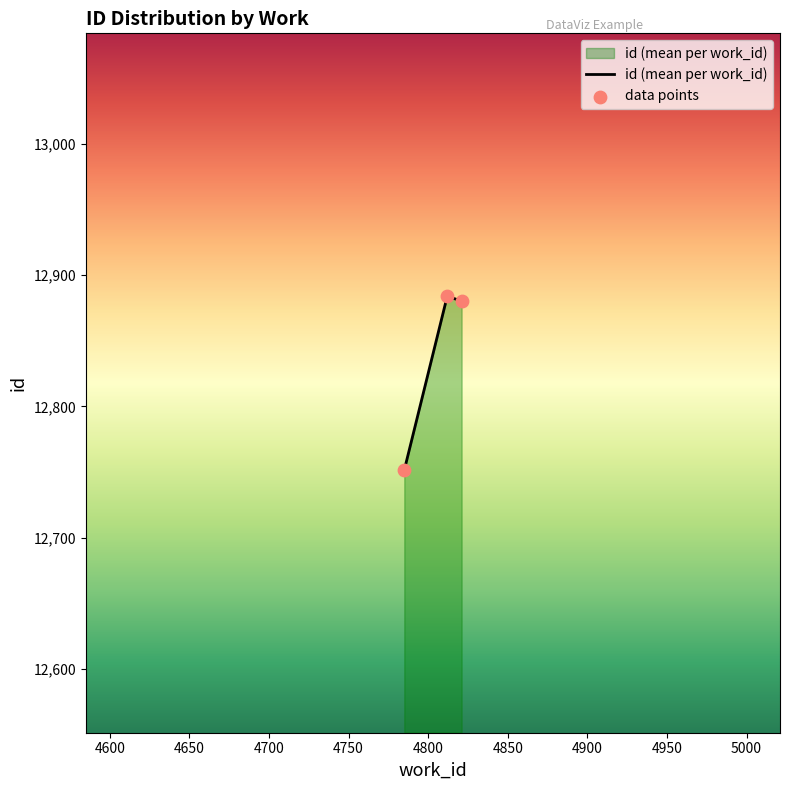

What is the sum of all values?

38515.5